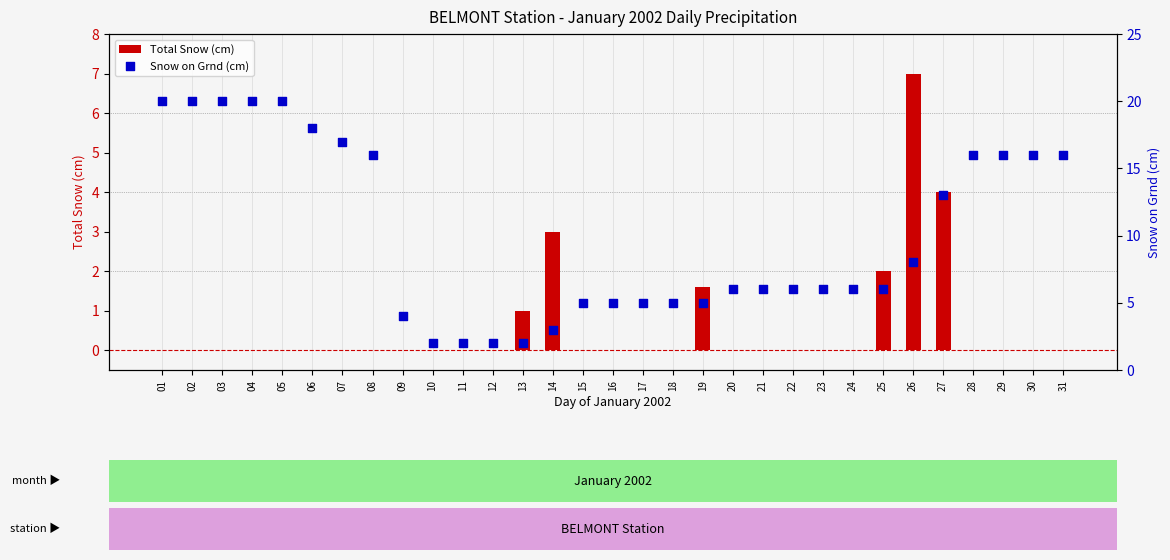

What are all the series names shown in the legend?

Total Snow (cm), Snow on Grnd (cm)